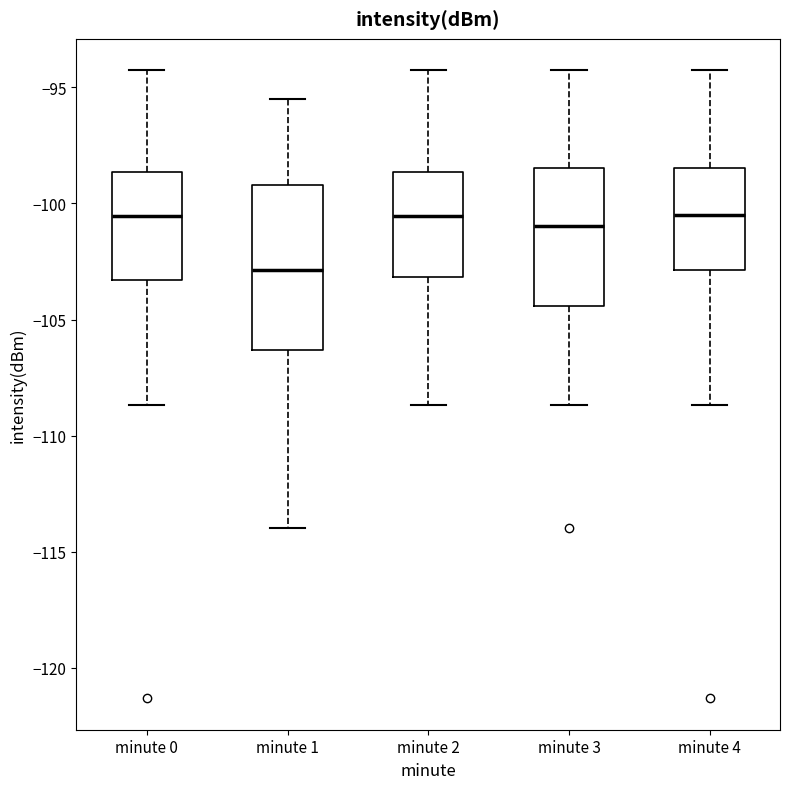

Reading left to right, transcribe this box plot: for each box, give where its median line is, the range the box spans, and where its two whiskers end, as read against the y-axis. The values are not printed on the chart, so give them approximately, as read against the axis.

minute 0: median -100.5, box -103.5 to -98.5, whiskers -108.5 to -94.5
minute 1: median -103.0, box -106.5 to -99.0, whiskers -114.0 to -95.5
minute 2: median -100.5, box -103.0 to -98.5, whiskers -108.5 to -94.5
minute 3: median -101.0, box -104.5 to -98.5, whiskers -108.5 to -94.5
minute 4: median -100.5, box -103.0 to -98.5, whiskers -108.5 to -94.5